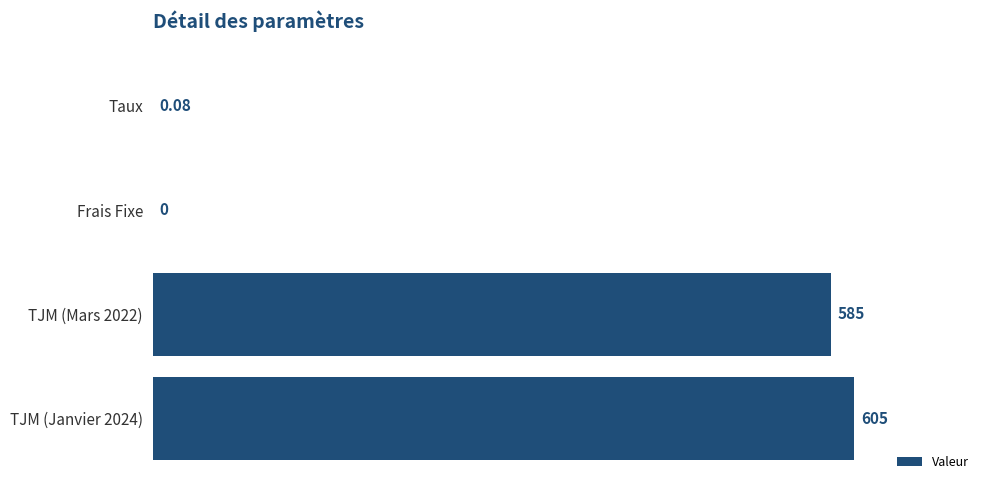

Between Frais Fixe and TJM (Janvier 2024), which is larger?

TJM (Janvier 2024)